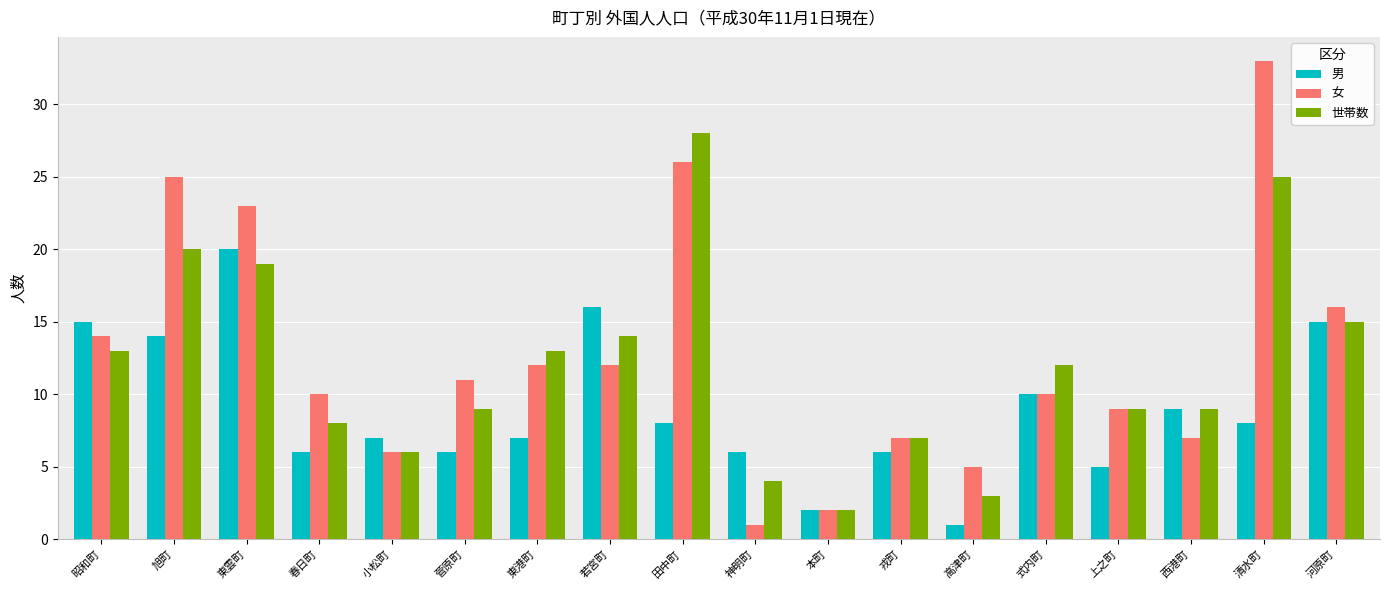

Which series has the largest range (max minus min)?

女